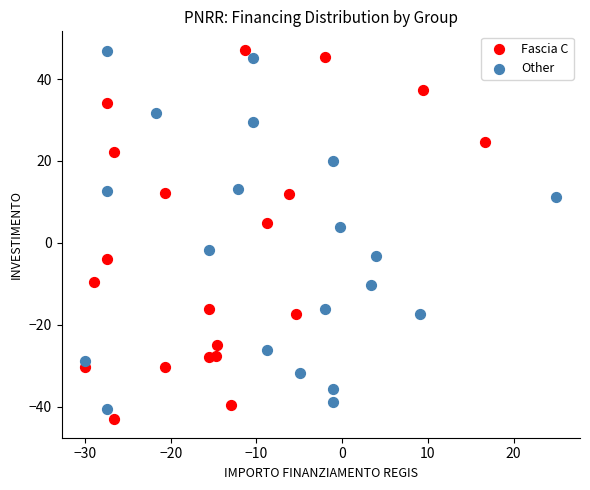

What are all the series names shown in the legend?

Fascia C, Other